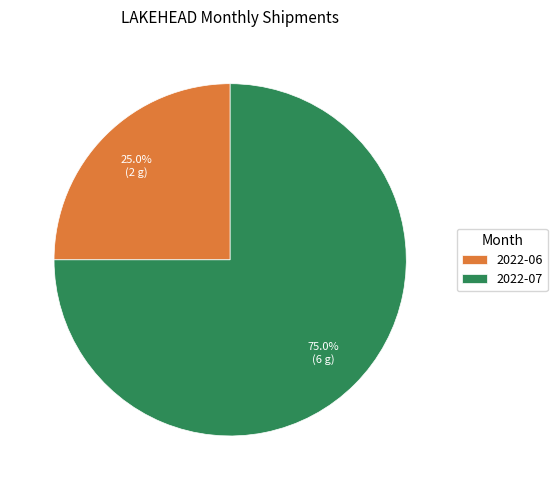

Is there any slice that represents more than half of the pie?

Yes